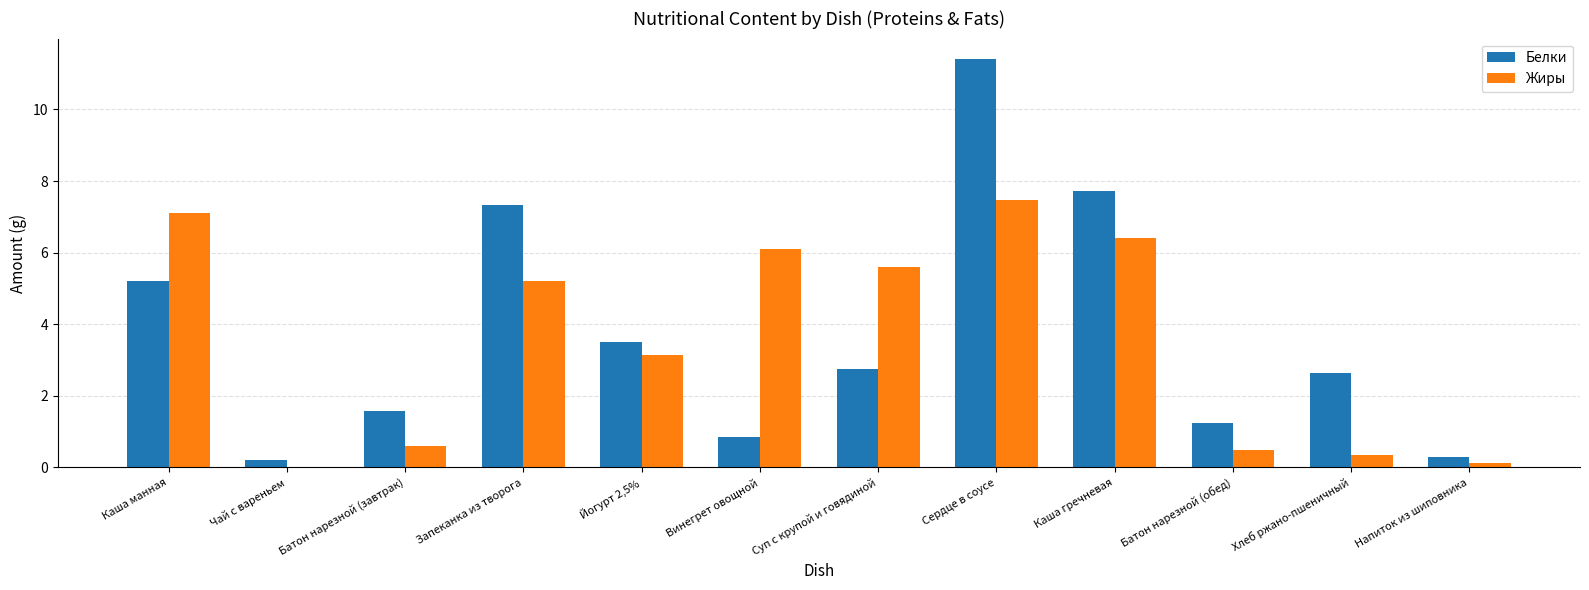

Which series has the largest total across all categories?

Белки